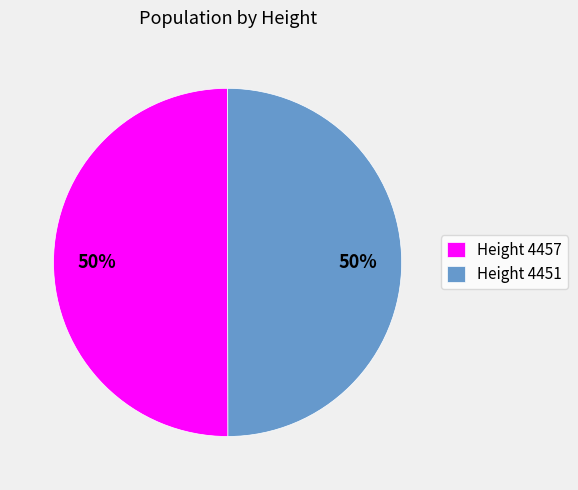

Is it true that Height 4451 is 41% of the pie?

False